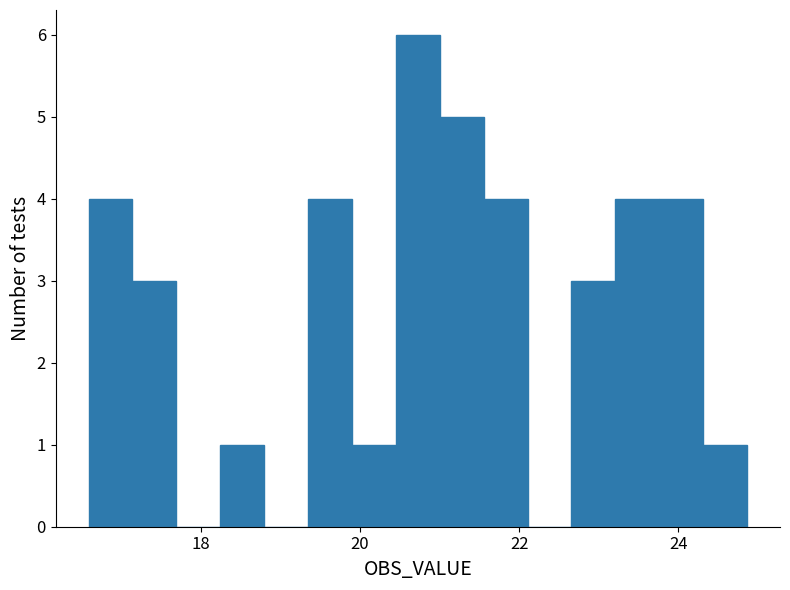

Around what value on the x-axis is the tallest bar? Give the approximate position of its centre, as read against the axis.

20.8